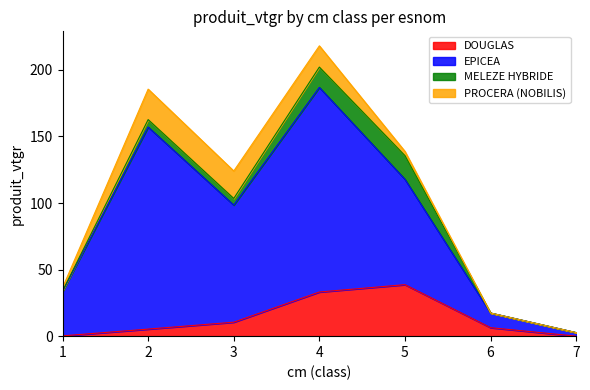

What is the total value across all series at 2?

185.5